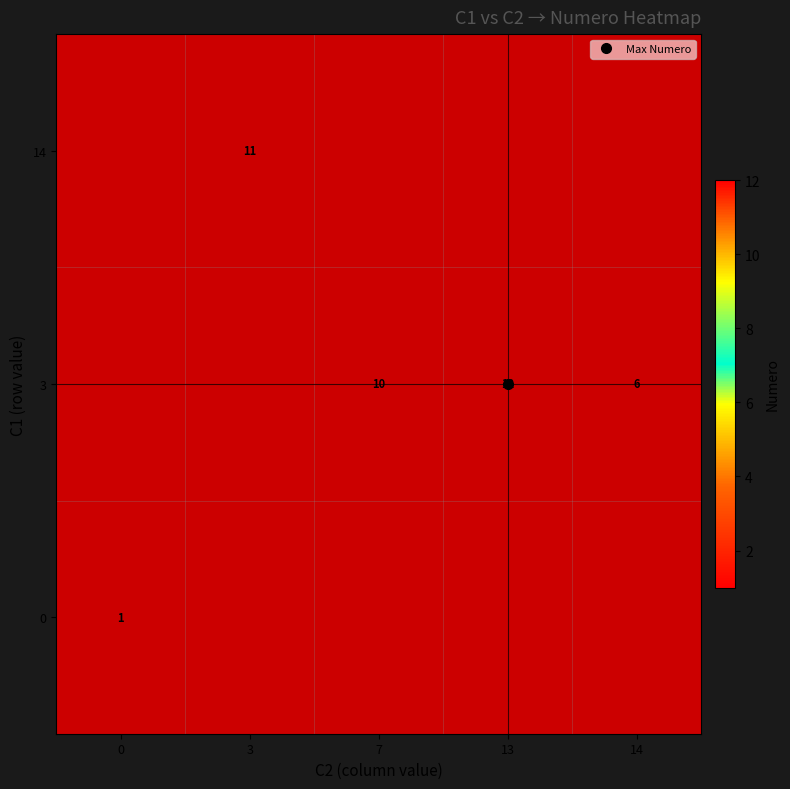

List the series in order of their overall mean, lowest first.

0, 3, 14